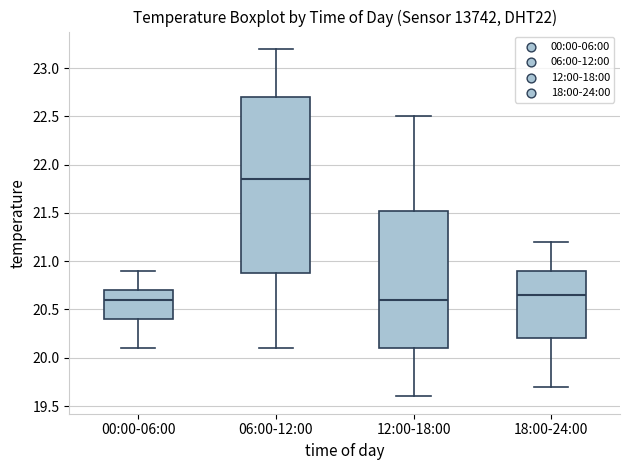

Reading left to right, read every box against the y-axis: the position of its median line, the range the box covers, and the ends of its whiskers. The values are not printed on the chart, so give them approximately, as read against the axis.

00:00-06:00: median 20.60, box 20.40 to 20.70, whiskers 20.10 to 20.90
06:00-12:00: median 21.85, box 20.90 to 22.70, whiskers 20.10 to 23.20
12:00-18:00: median 20.60, box 20.10 to 21.55, whiskers 19.60 to 22.50
18:00-24:00: median 20.65, box 20.20 to 20.90, whiskers 19.70 to 21.20